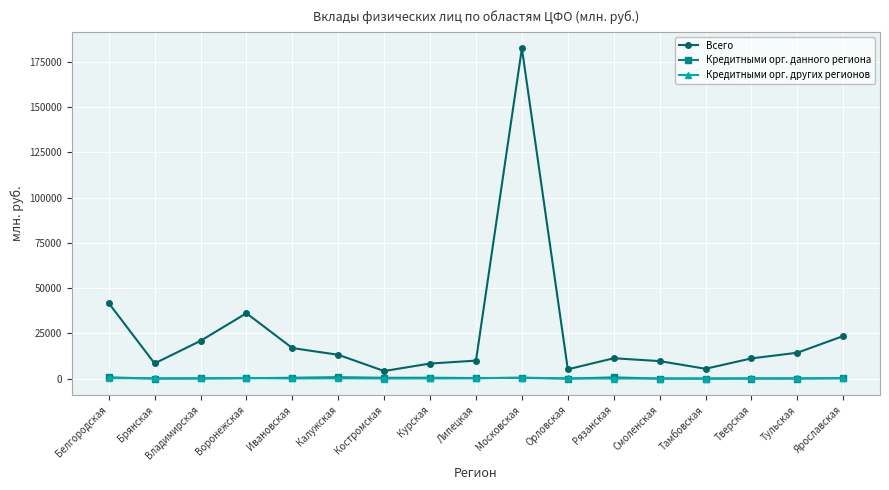

Where is Всего nearest to the value 93328?

Белгородская